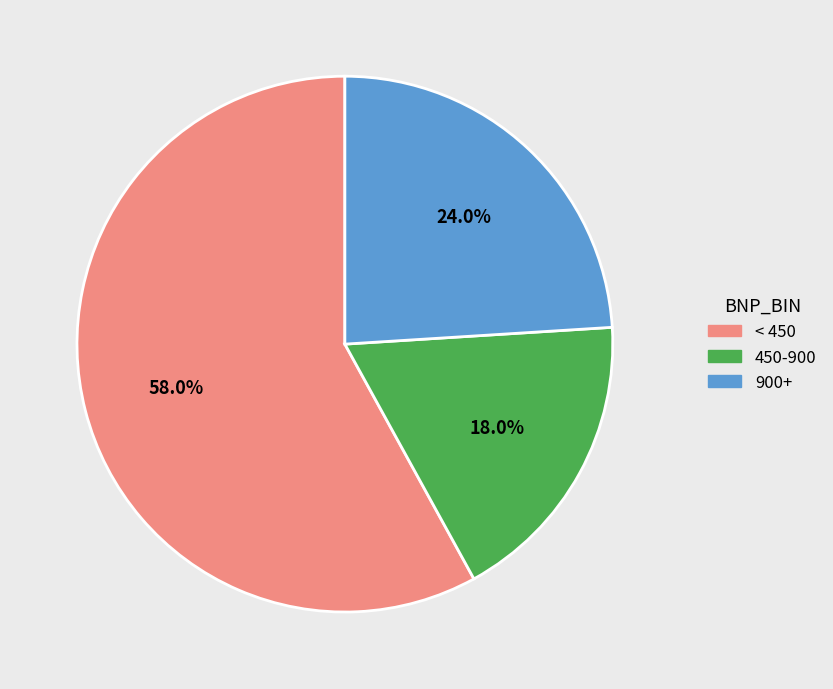

How many segments does this pie chart have?

3